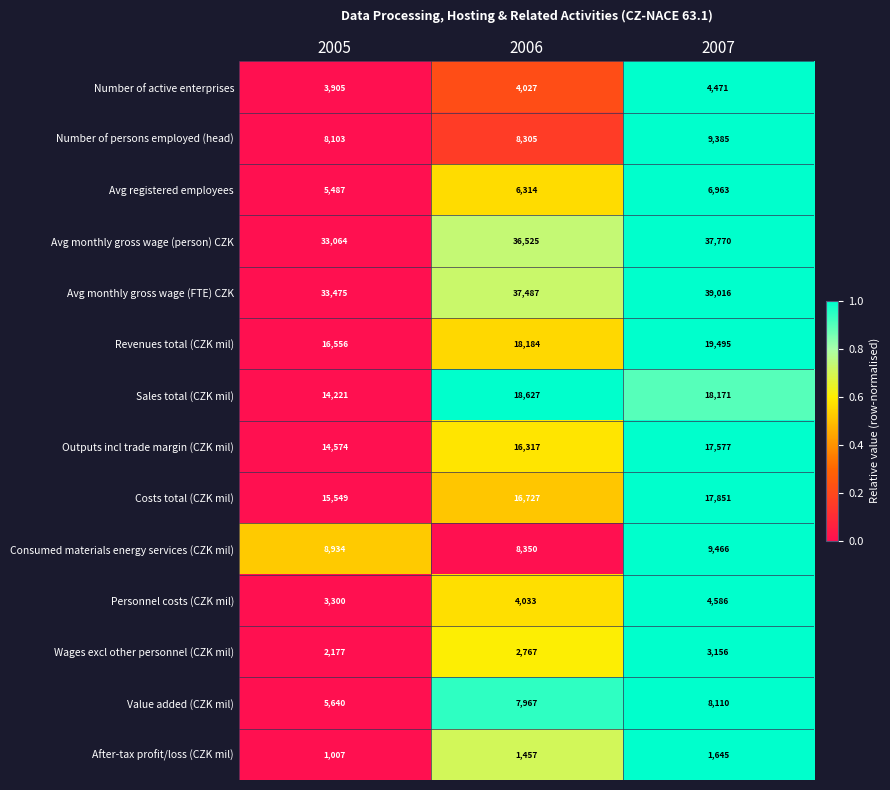

Rank the series at 2005 from lowest to highest value.

After-tax profit/loss (CZK mil), Wages excl other personnel (CZK mil), Personnel costs (CZK mil), Number of active enterprises, Avg registered employees, Value added (CZK mil), Number of persons employed (head), Consumed materials energy services (CZK mil), Sales total (CZK mil), Outputs incl trade margin (CZK mil), Costs total (CZK mil), Revenues total (CZK mil), Avg monthly gross wage (person) CZK, Avg monthly gross wage (FTE) CZK